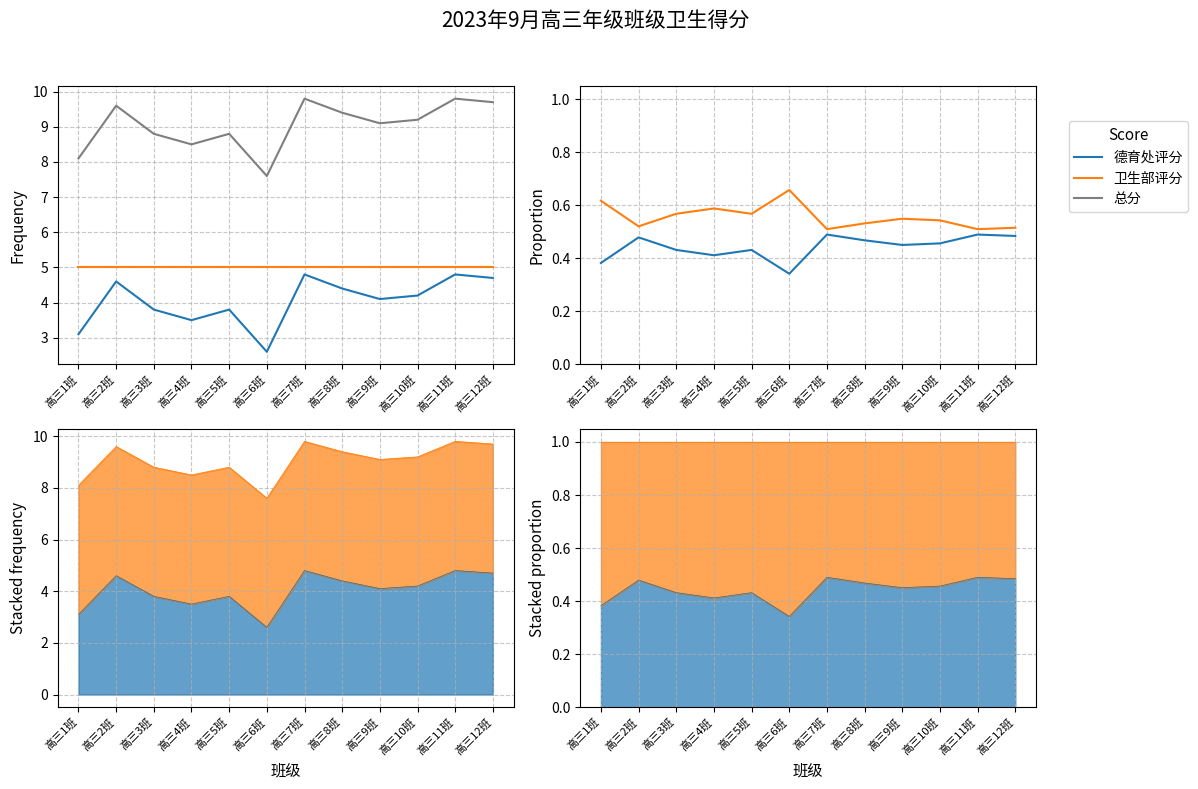

What is the difference between the highest and lowest values at 高三3班?

8.4